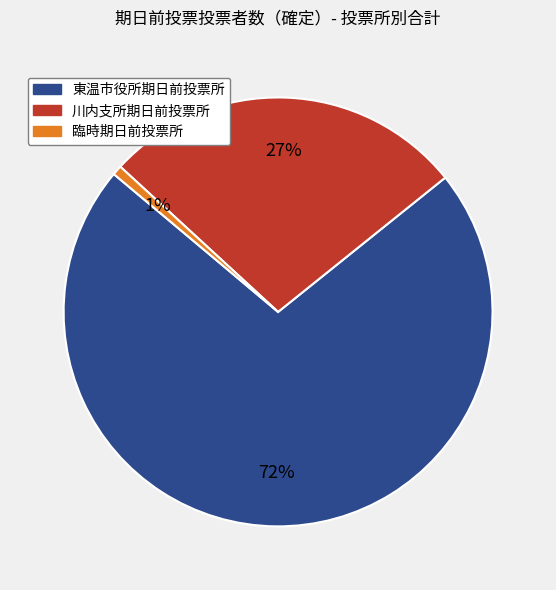

Between 東温市役所期日前投票所 and 臨時期日前投票所, which is larger?

東温市役所期日前投票所